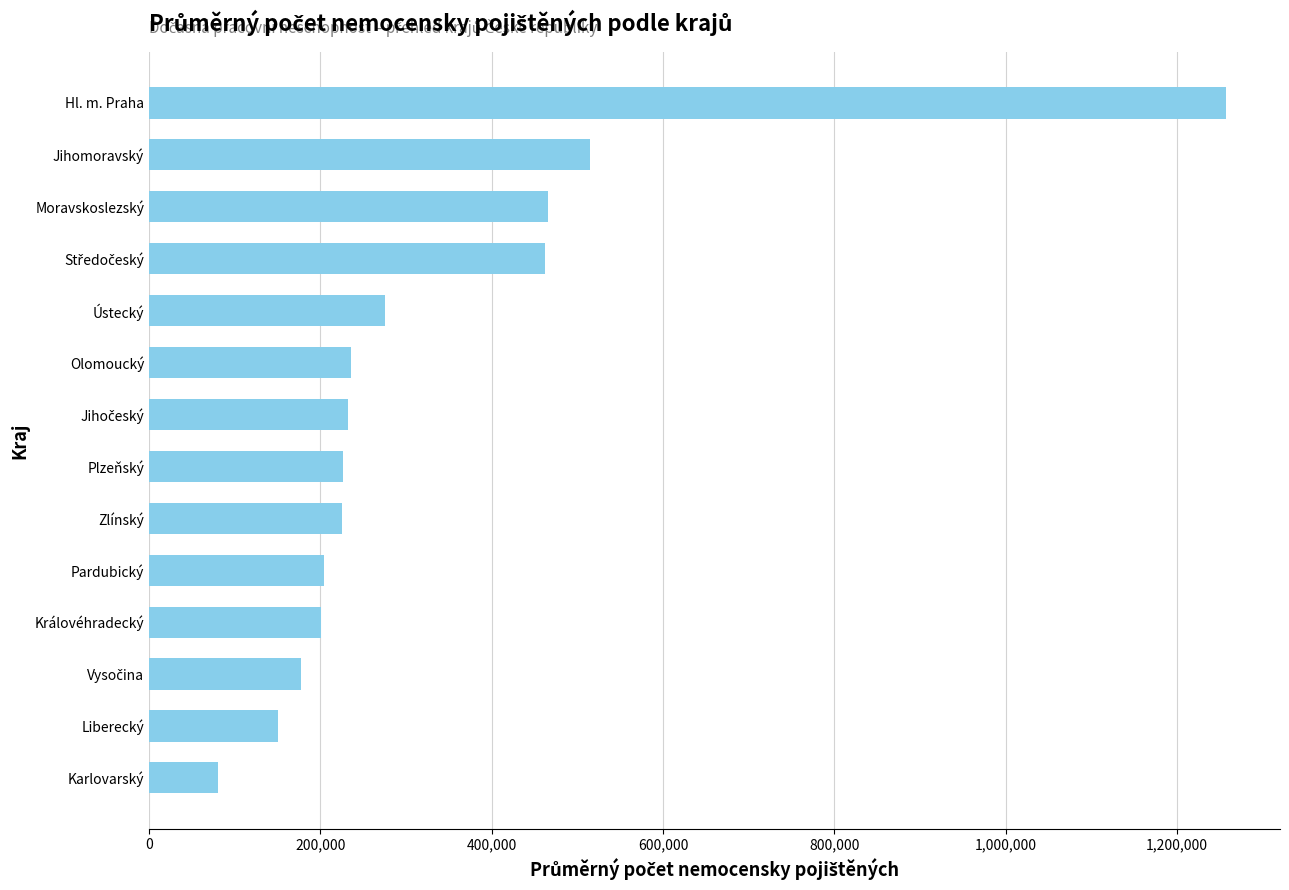

What is the minimum value shown in the chart?

80287.0